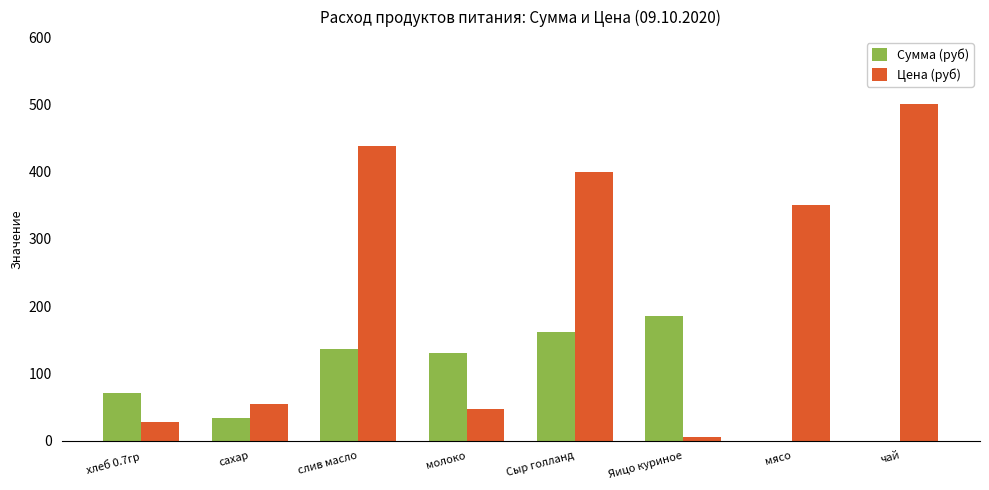

Reading left to right, what are all the values shown in this chart?

Сумма (руб): 70.9	34.1	136.1	131.1	161.2	186.0	0.0	0.0
Цена (руб): 28.6	55.0	438.9	47.0	400.0	6.0	350.0	500.0